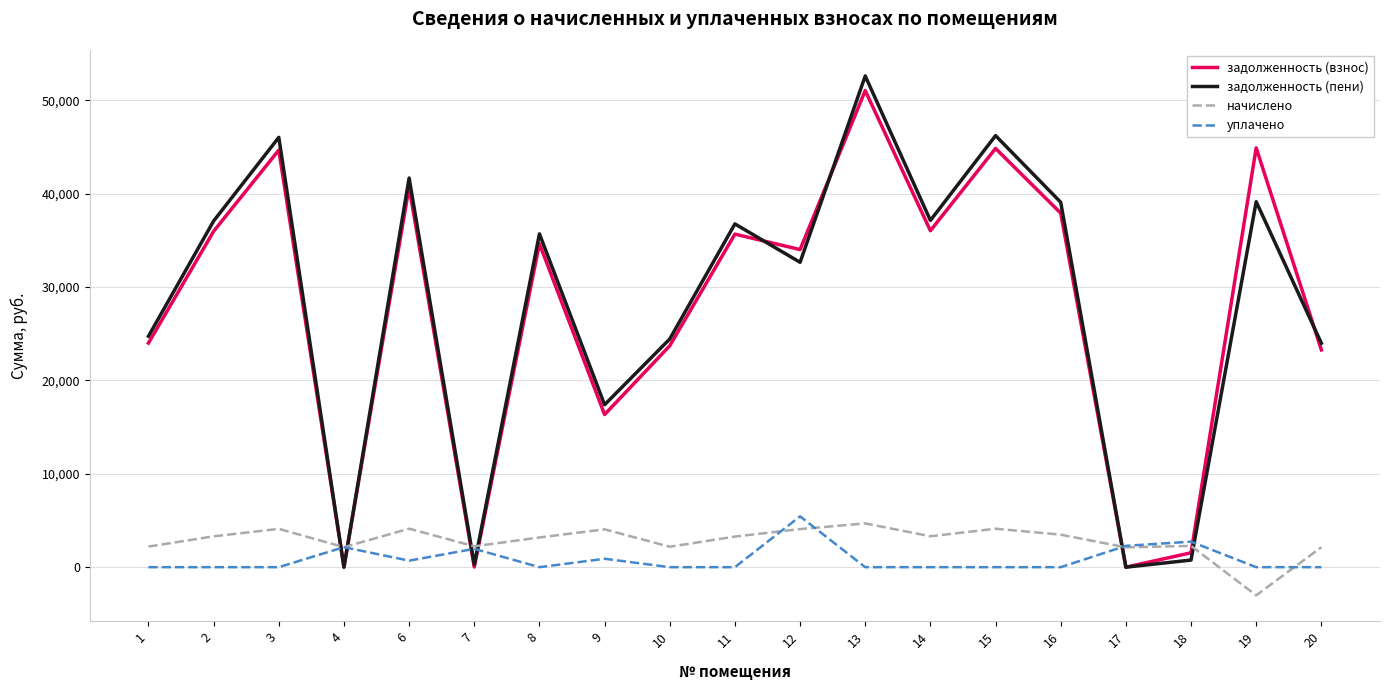

The уплачено series shows 0.0 at 13. True or false?

True